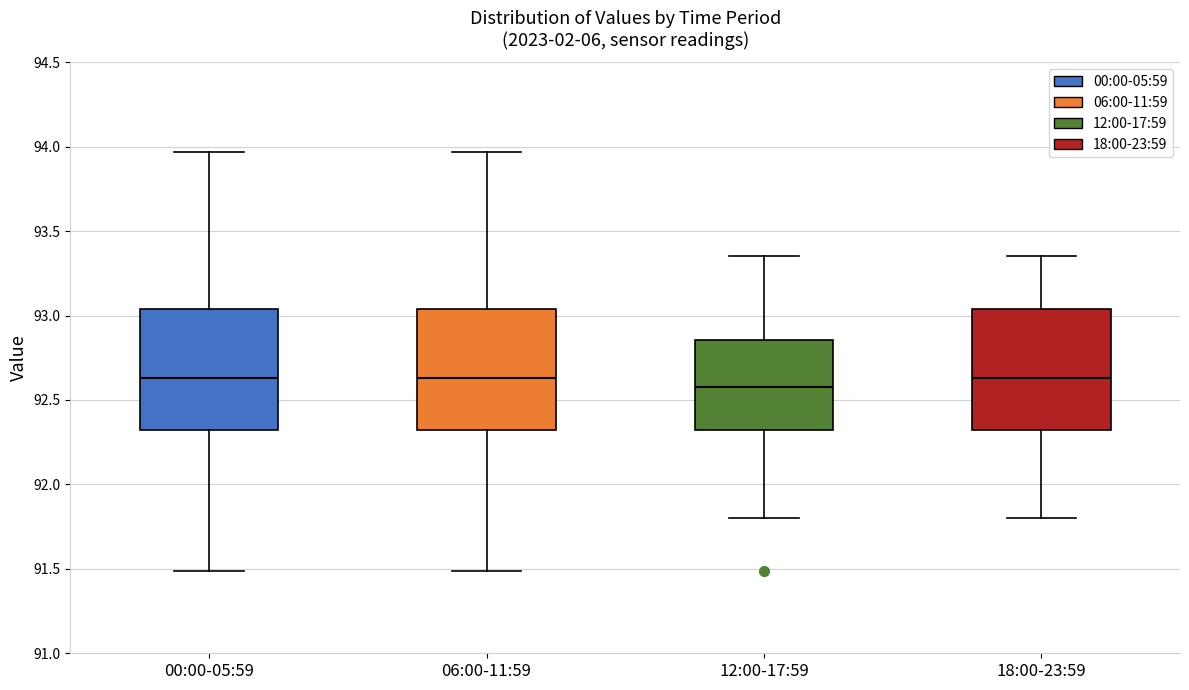

Where is the upper edge of the box for 00:00-05:59 on the y-axis? The values are not printed on the chart, so give them approximately, as read against the axis.

93.05